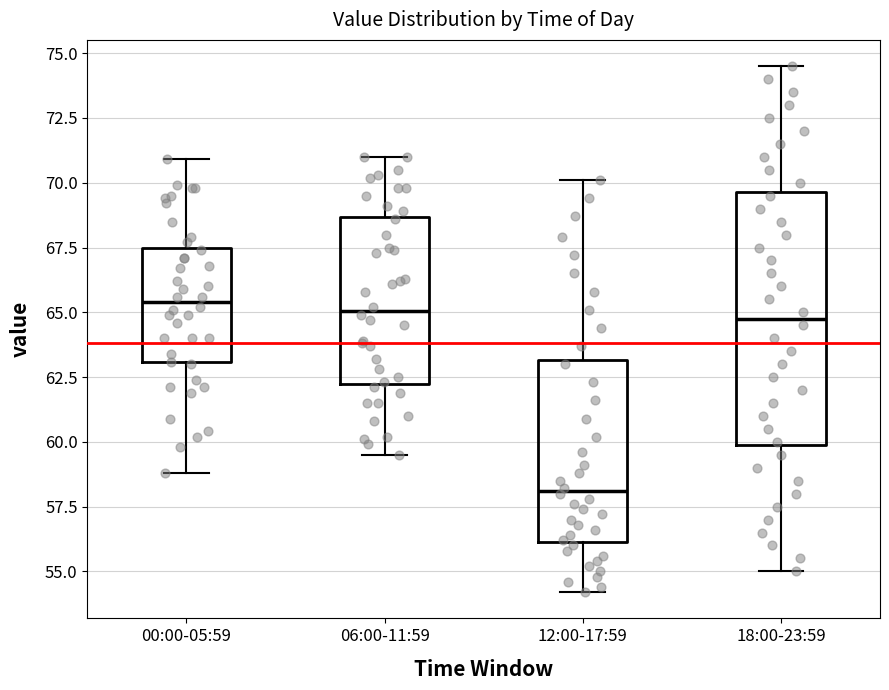

Which box's median line is the lowest?

12:00-17:59